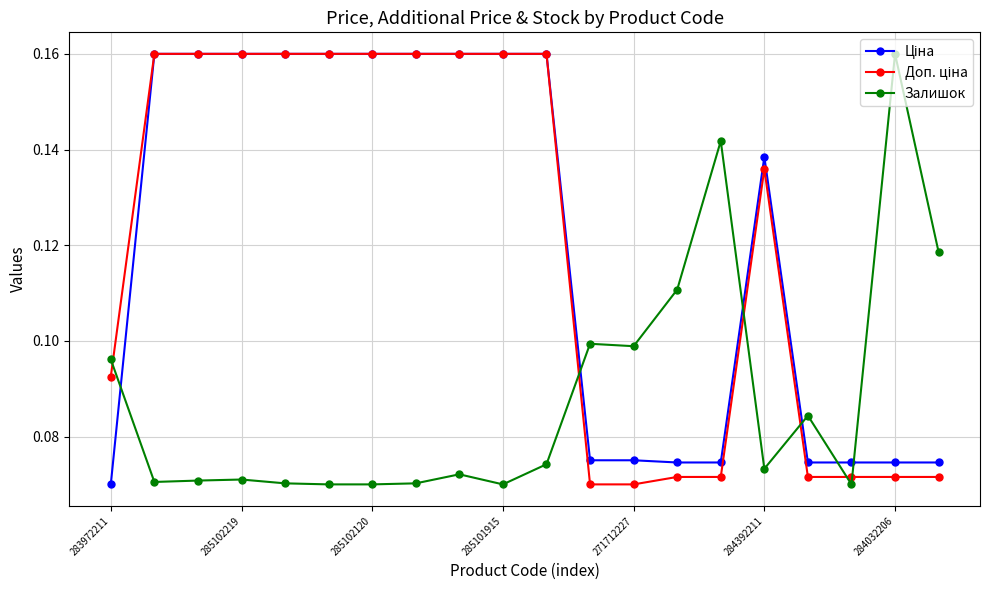

At how many categories does at least one series exceed 0?

20